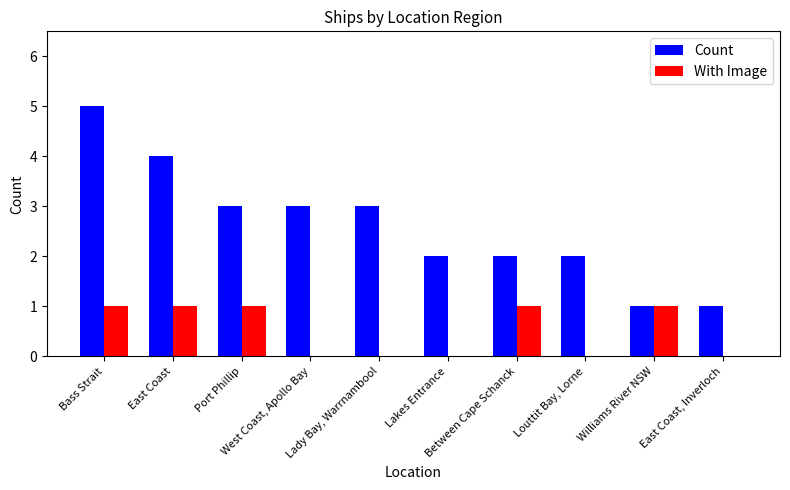

Where does the Count series first go above 3?

Bass Strait